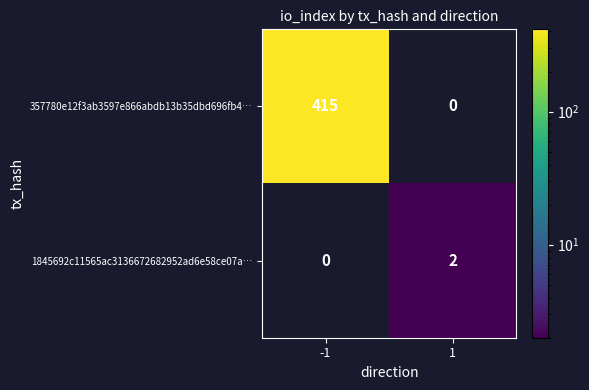

What is the difference between the maximum and minimum values in the 357780e12f3ab3597e866abdb13b35dbd696fb4… series?

415